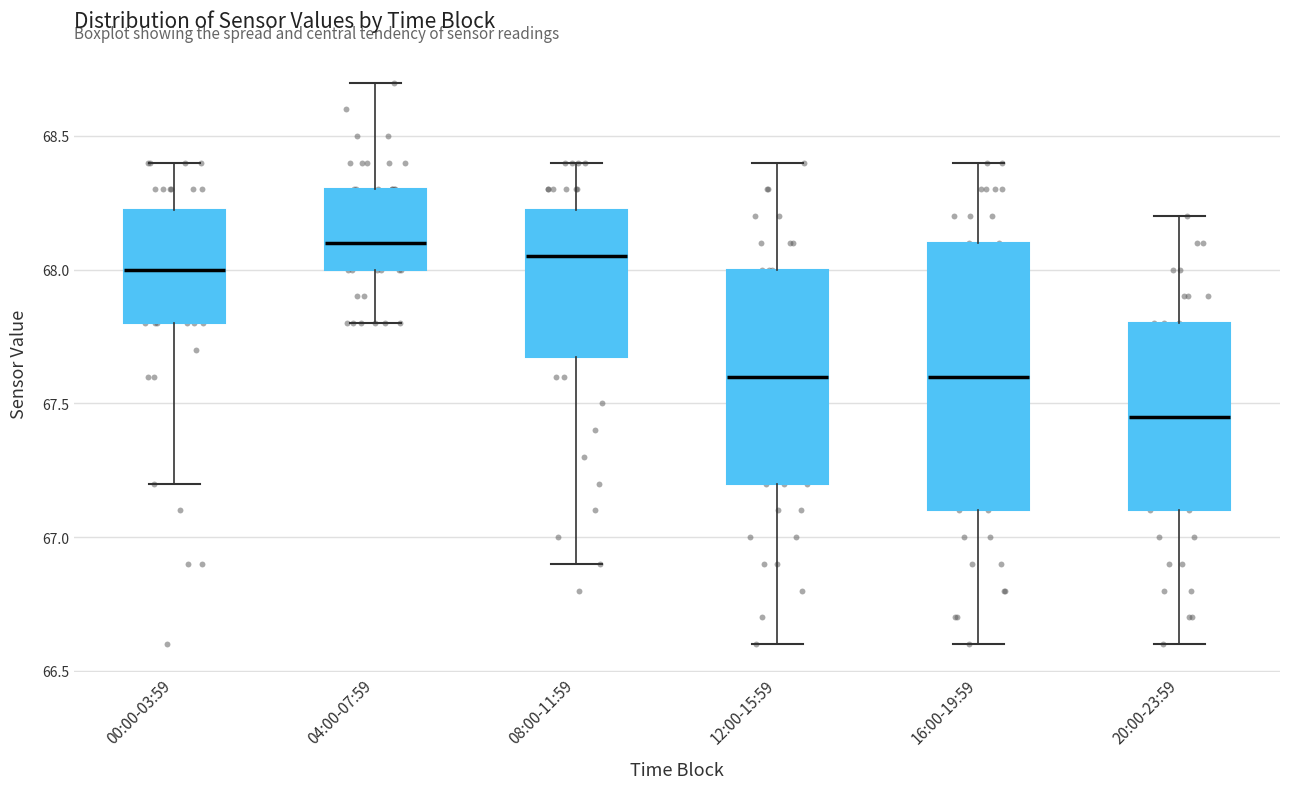

Comparing the boxes themselves (not the whiskers), which one is the tallest?

16:00-19:59